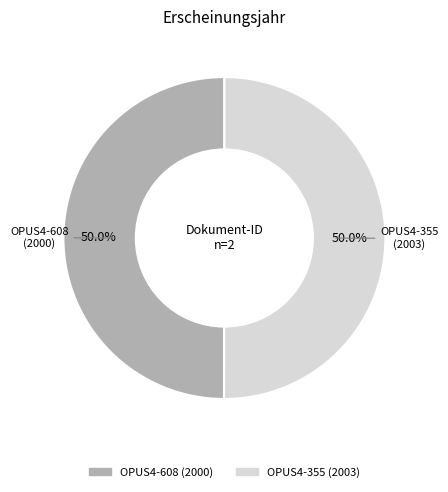

To the nearest percent, what portion does OPUS4-608 represent?

50%